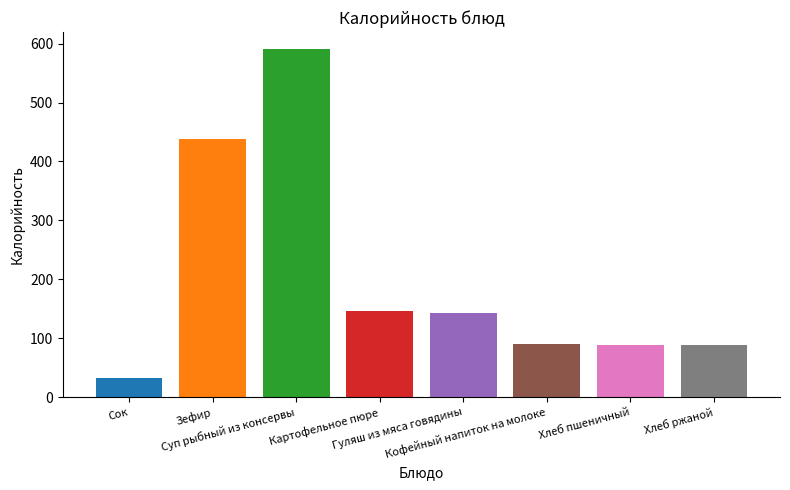

What is the sum of the values at Хлеб пшеничный and Гуляш из мяса говядины?

231